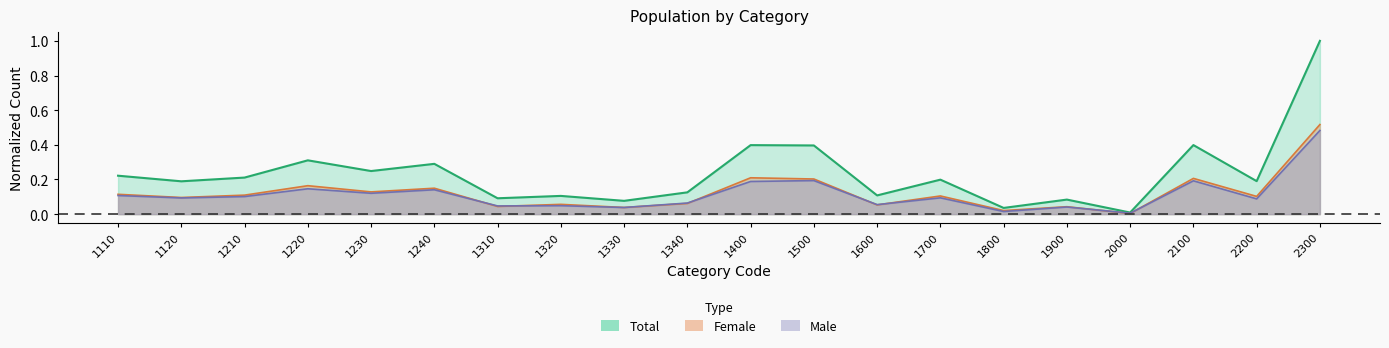

True or false: male and total intersect in this chart.

False